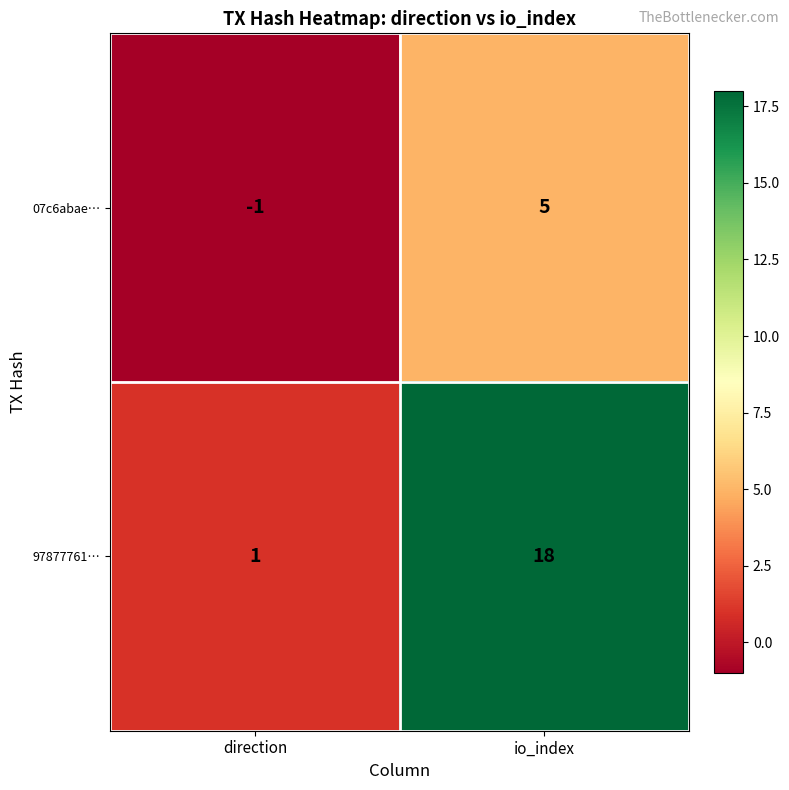

Which label corresponds to the smallest value in the chart?

direction